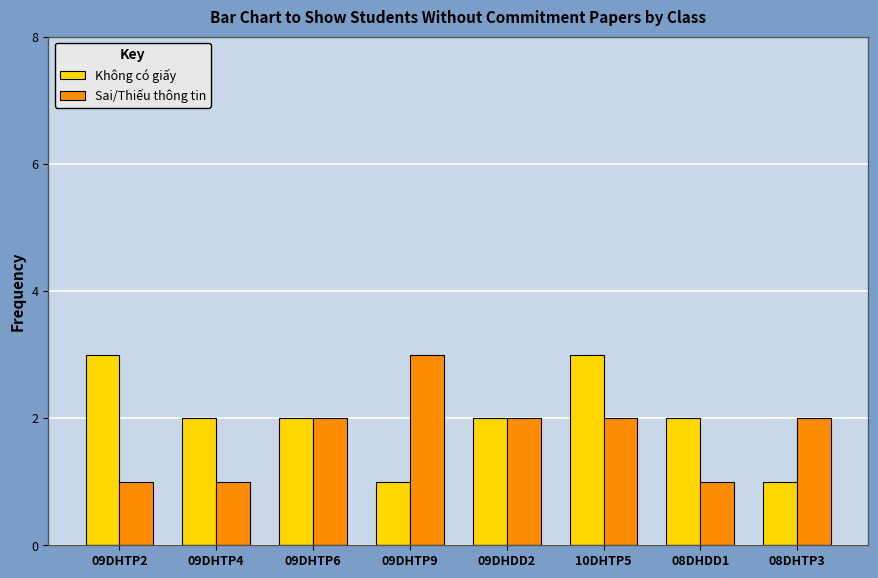

Which series has the largest total across all categories?

Không có giấy